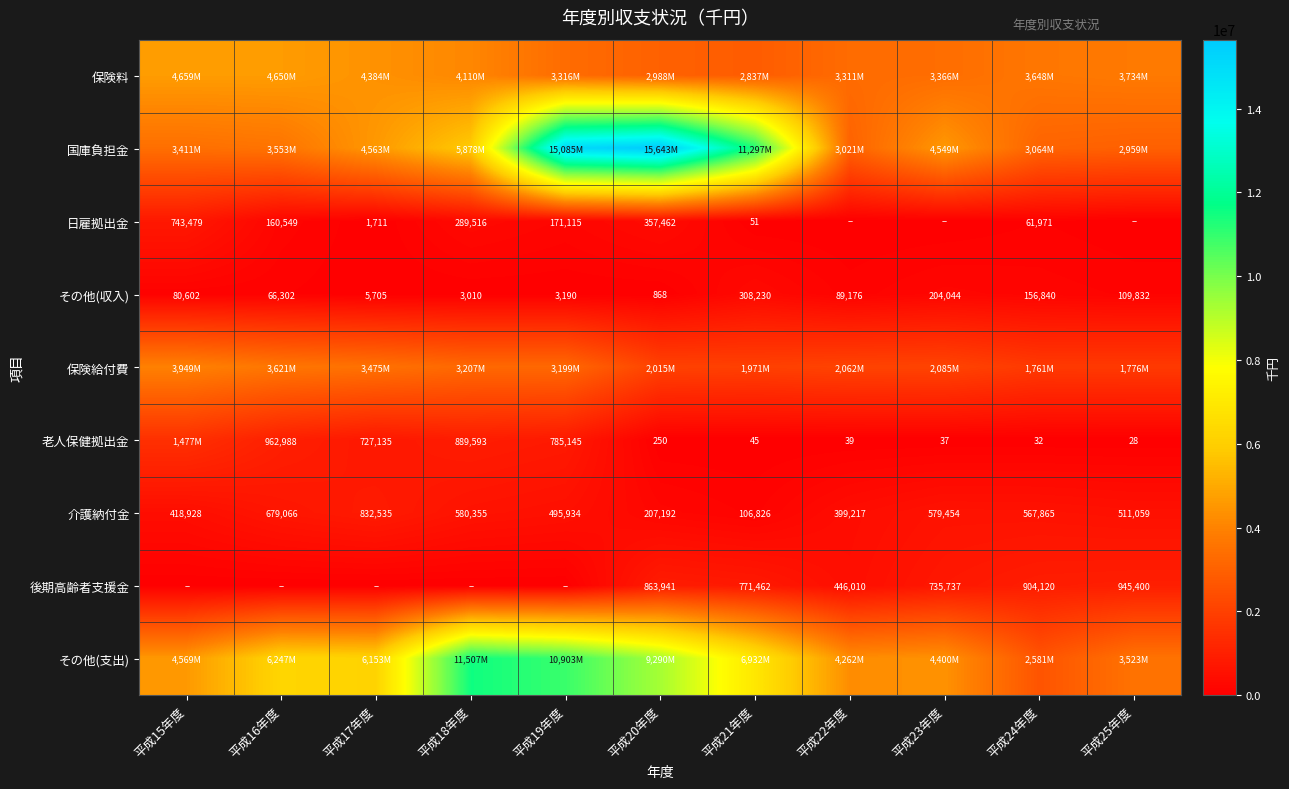

The value of その他(収入) at 平成24年度 is 156840. True or false?

True